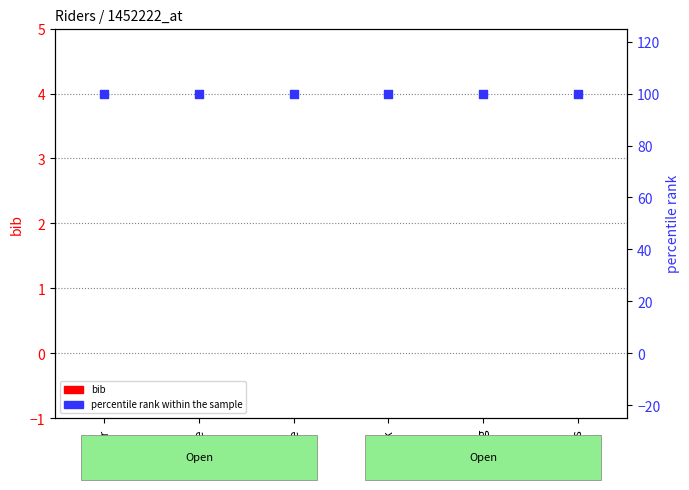

What is the total value across all series at Chris?

100